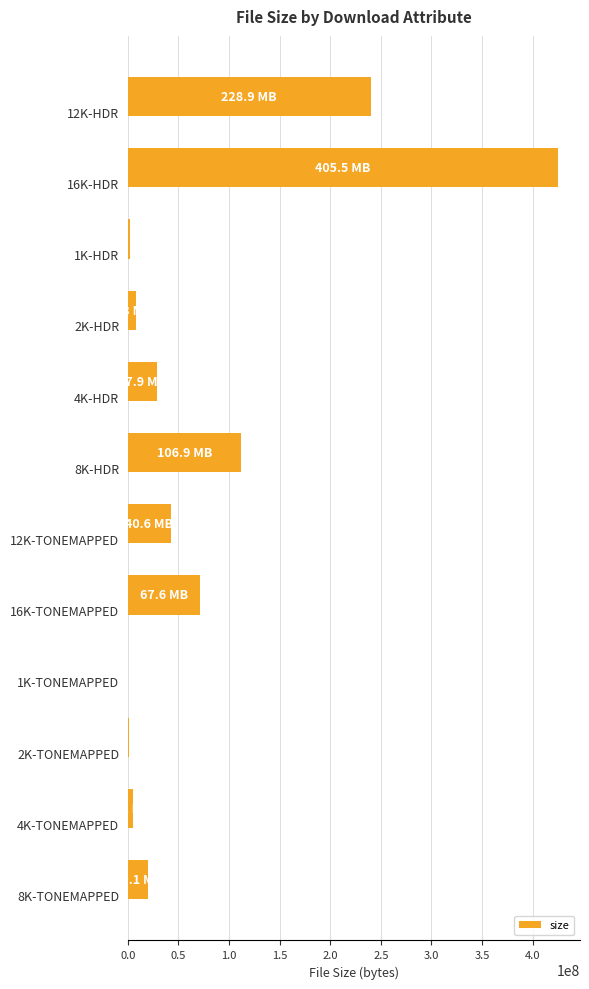

What is the maximum value shown in the chart?

425211382